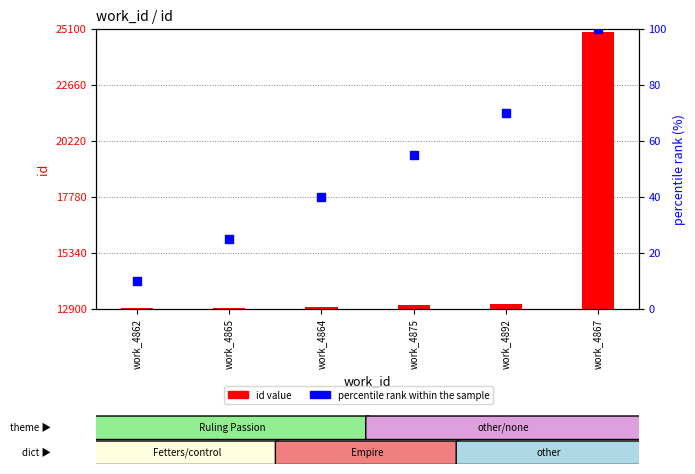

At how many categories does at least one series exceed 9597?

6